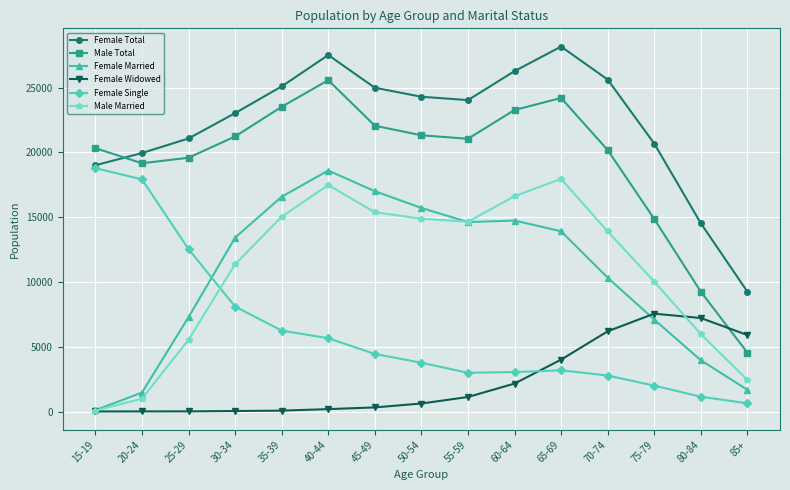

What is the label of the 3rd point from the left?

25-29